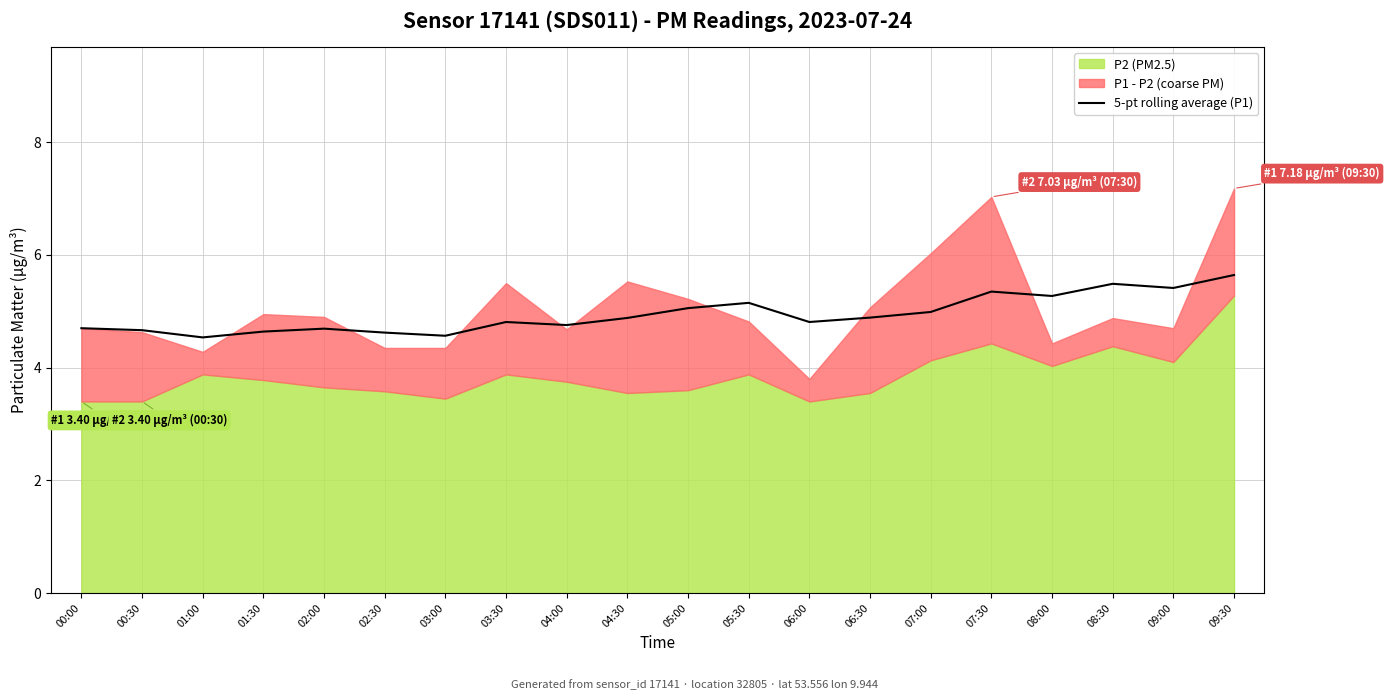

The chart shows a value of 5.4 at 09:00. True or false?

True